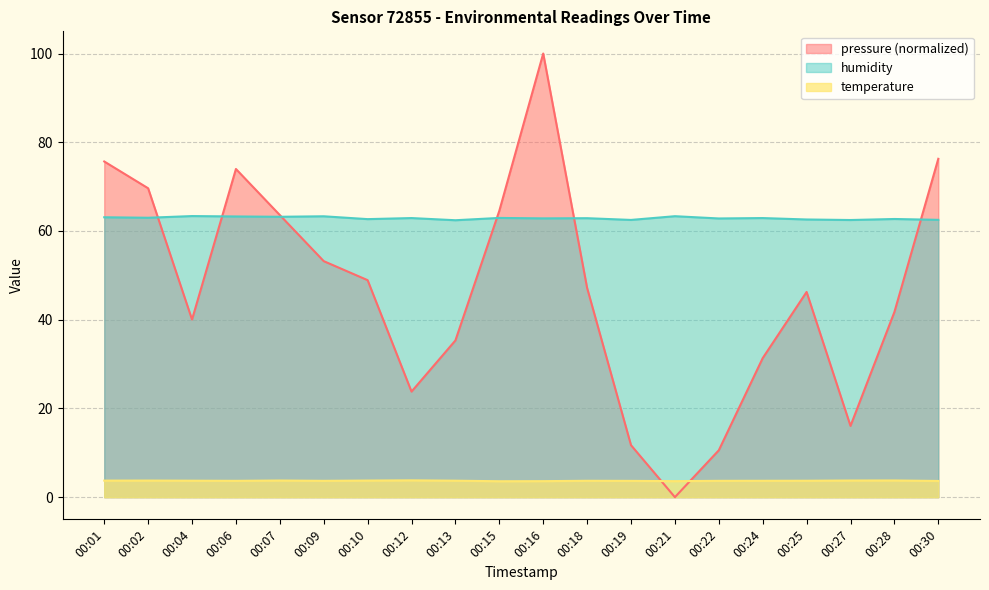

At which category does the chart reach its minimum across all series?

00:21